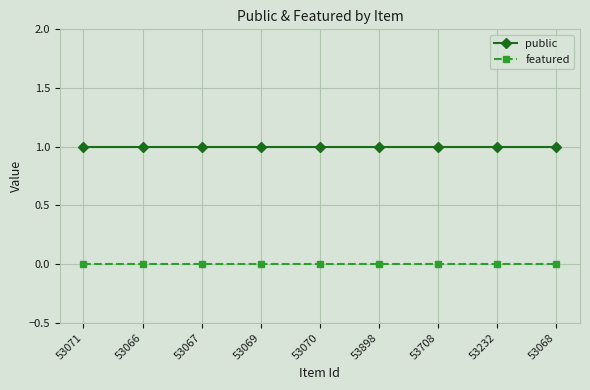

Which series has the largest total across all categories?

public